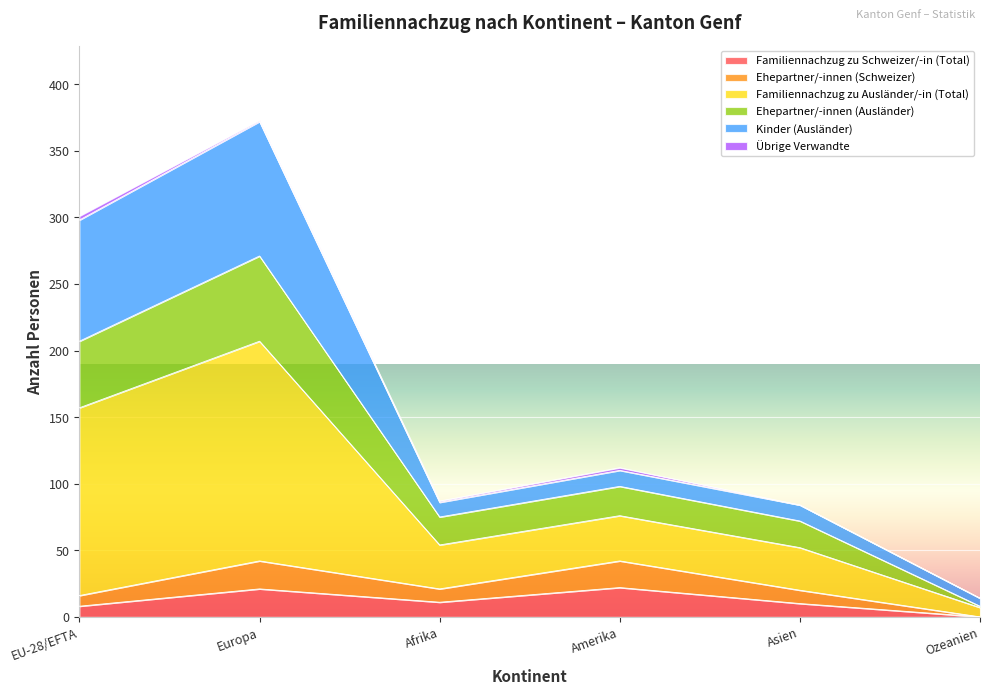

In Ehepartner/-innen (Ausländer), how many points are lower than both neighbors (excluding endpoints)?

1